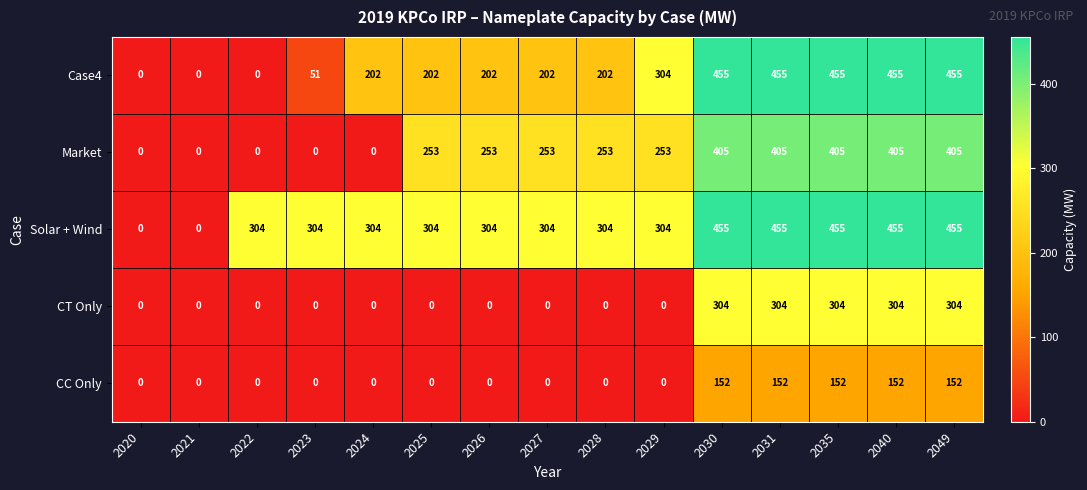

Which series has the largest total across all categories?

Solar + Wind